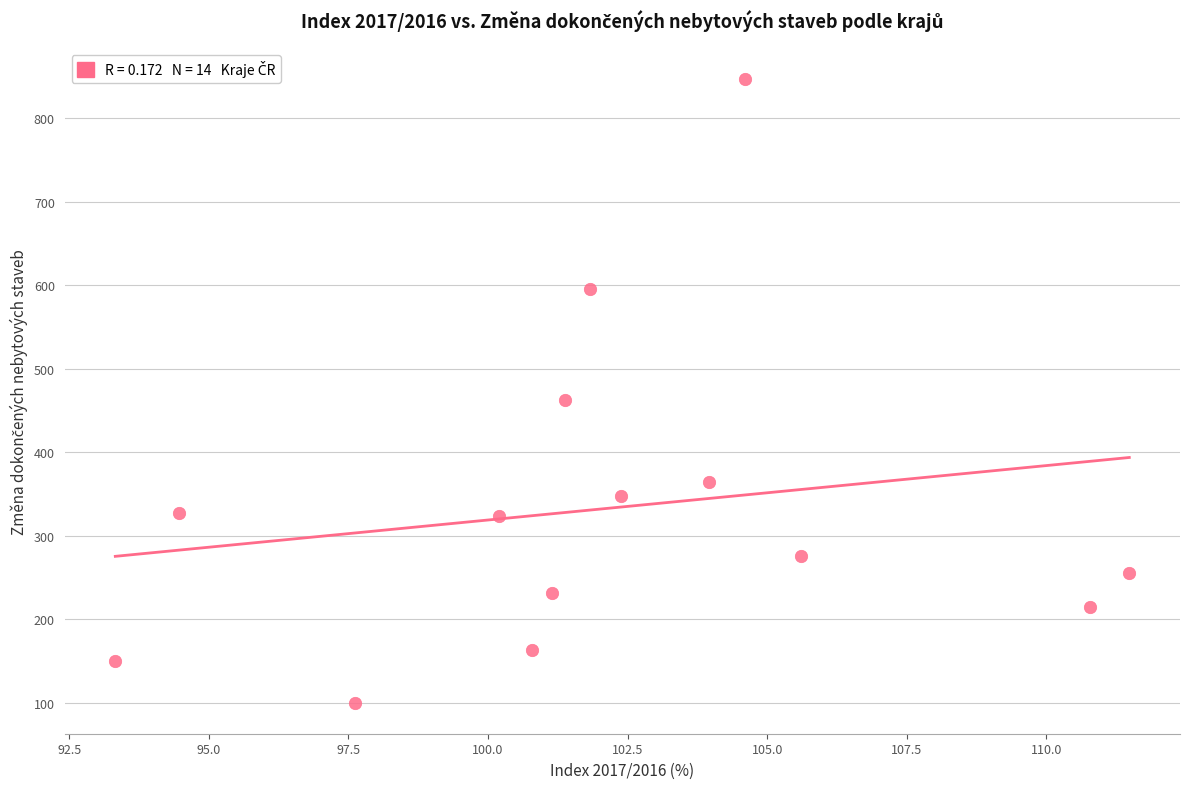

What is the range of Y values (max minus min)?

747